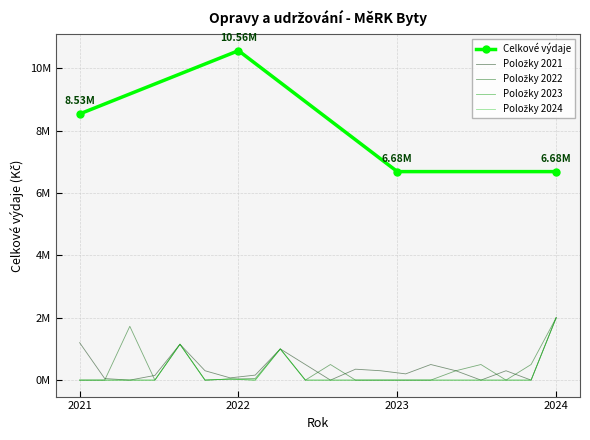

Which category has the lowest value across all series?

2023